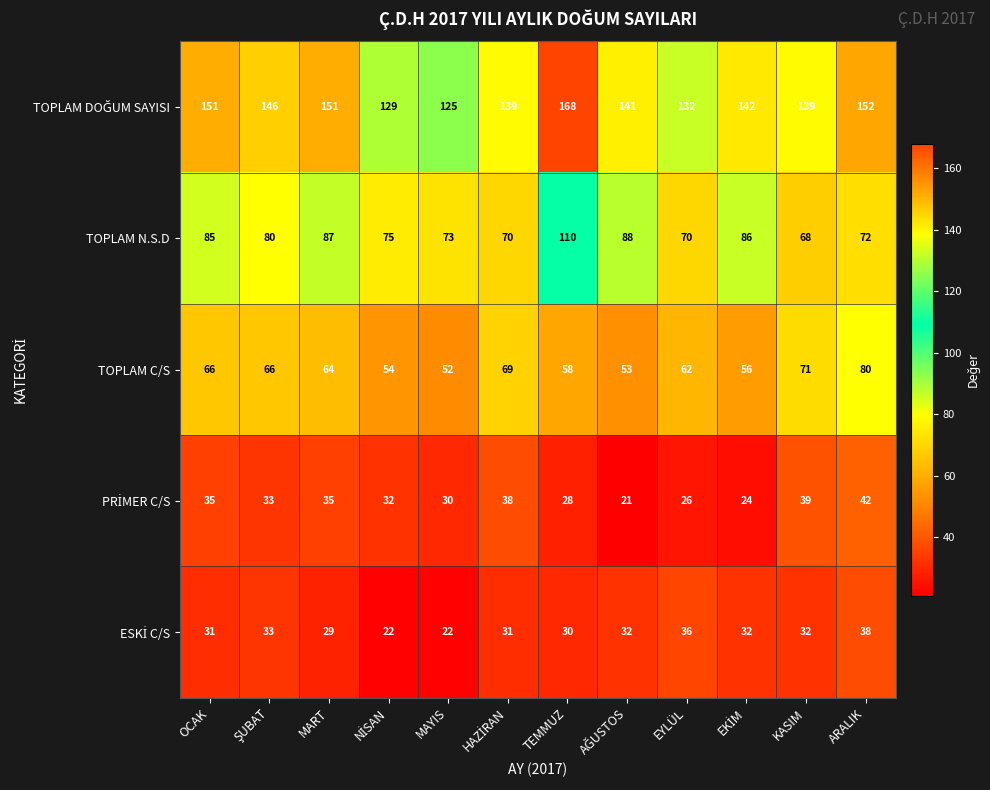

True or false: TOPLAM N.S.D has a value of 73 at MAYIS.

True